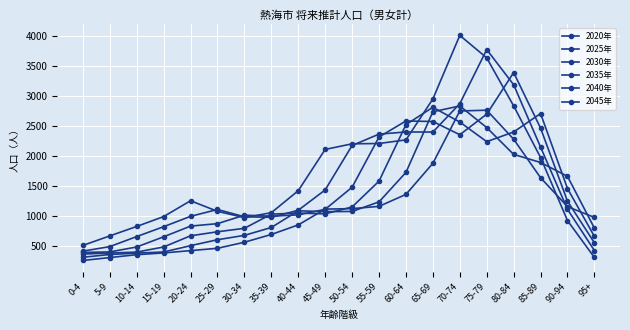

Rank the series by their maximum value, from highest to lowest.

2020年, 2025年, 2030年, 2040年, 2035年, 2045年